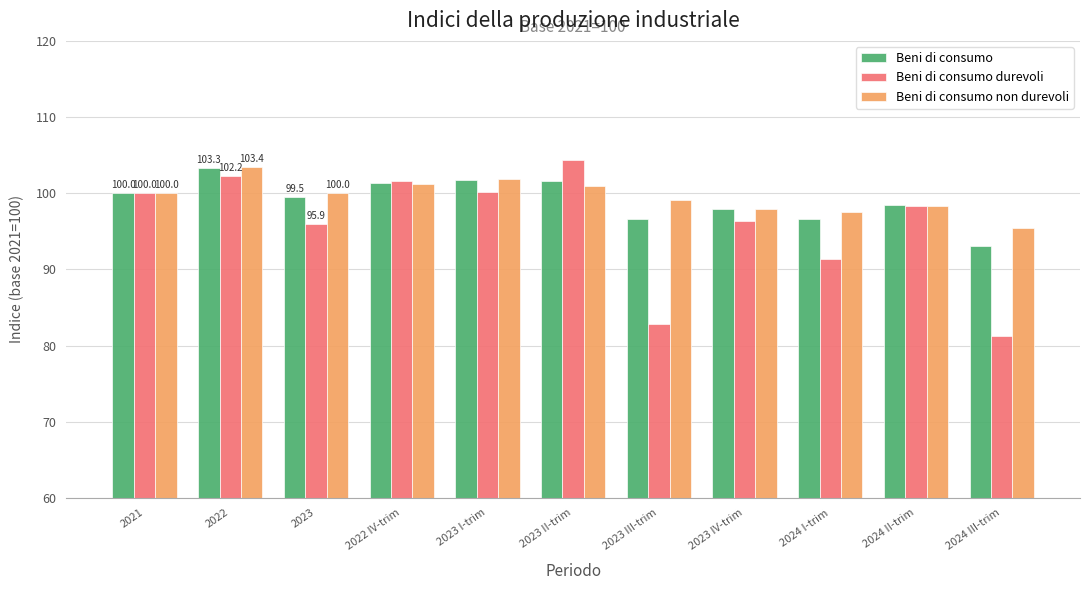

What is the difference between the second highest and second lowest values in the Beni di consumo series?

5.2